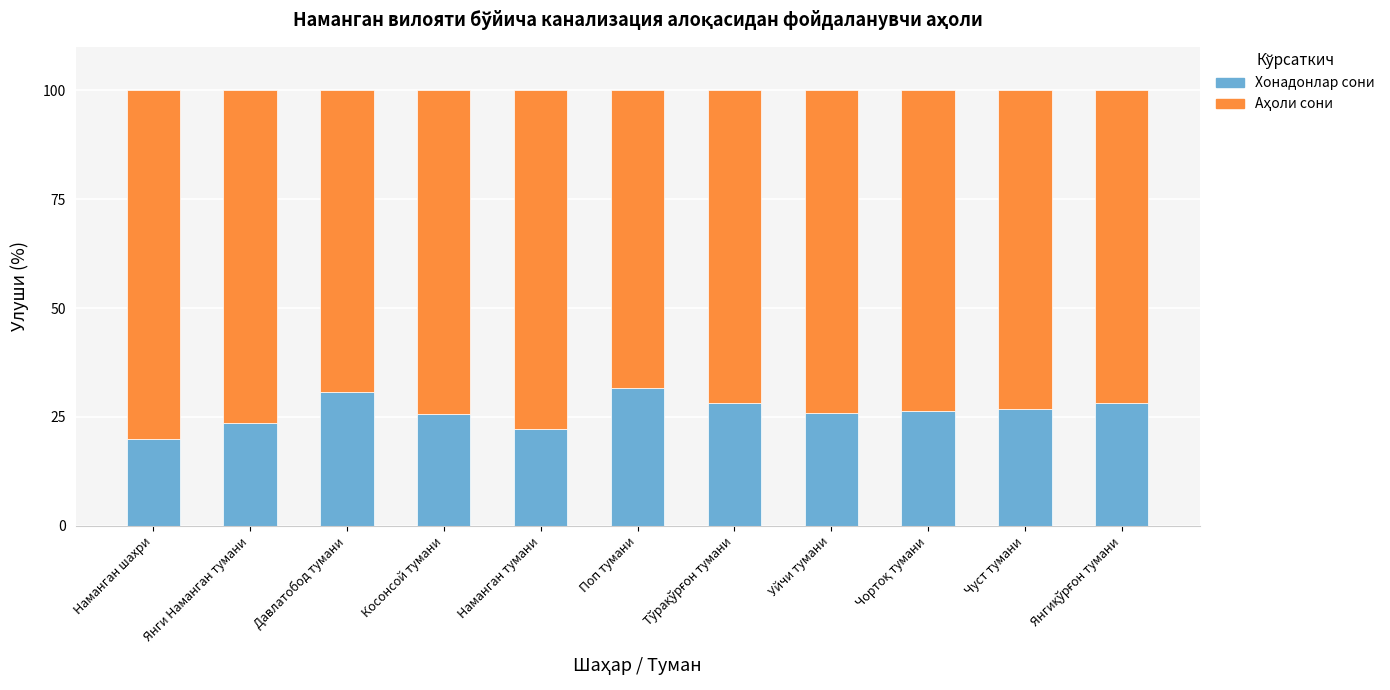

What value does the Хонадонлар сони series have at Наманган шахри?

20.0